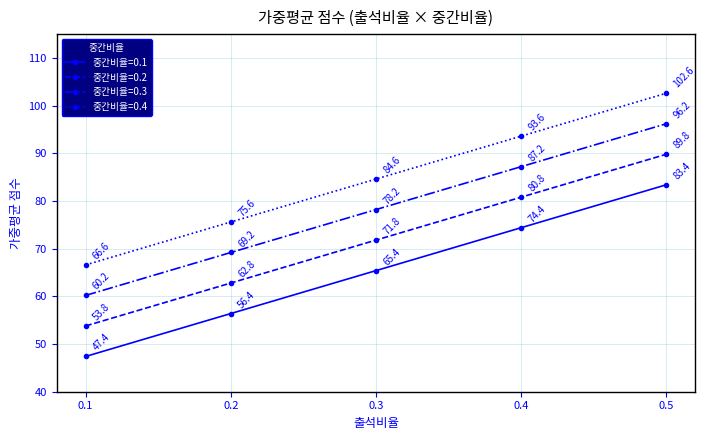

True or false: 중간비율=0.4 and 중간비율=0.1 cross at least once.

False